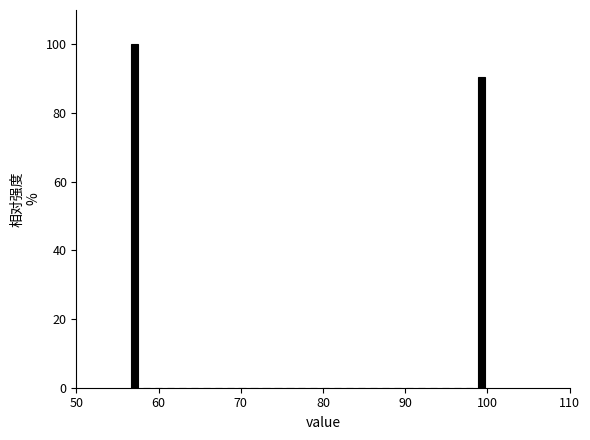

Read against the x-axis, roughly where is the centre of the tallest bar?

57